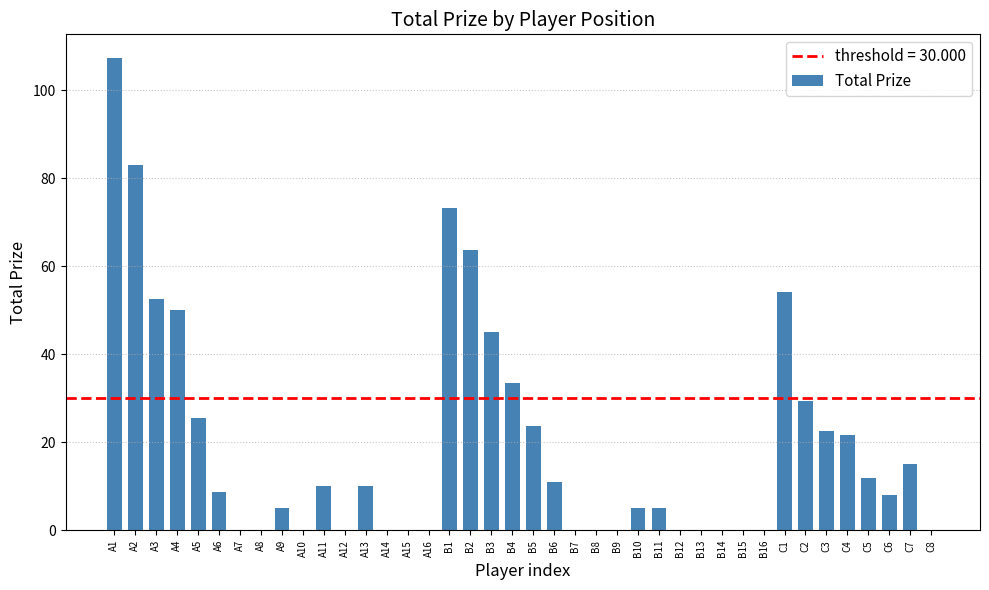

At which category does the chart reach its peak across all series?

A1